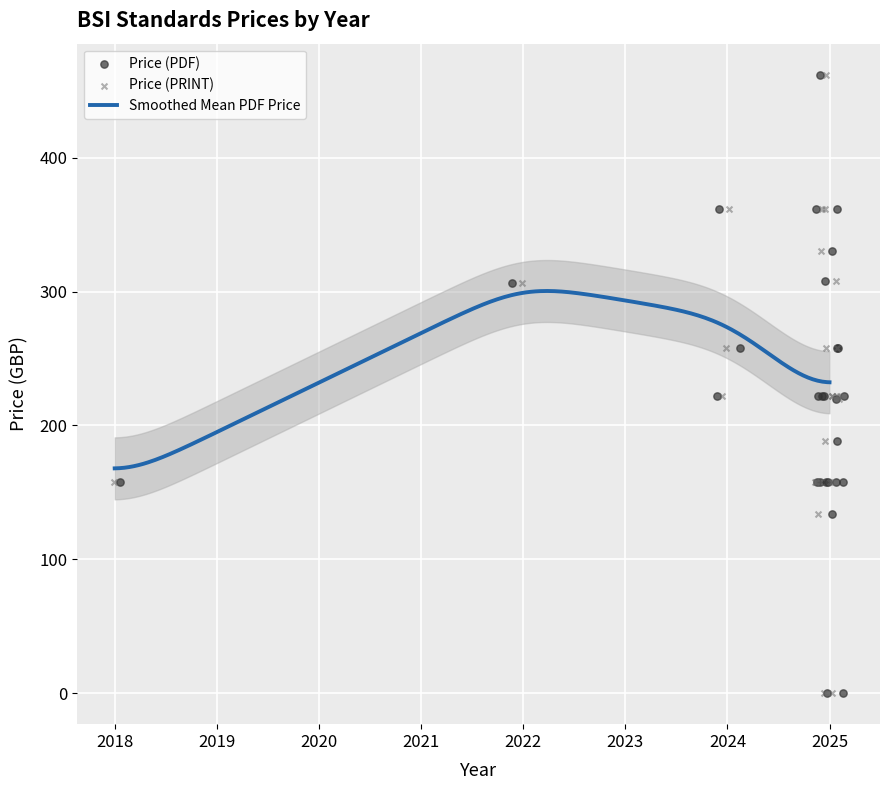

Which series has the largest Y range (max minus min)?

Price (PDF)